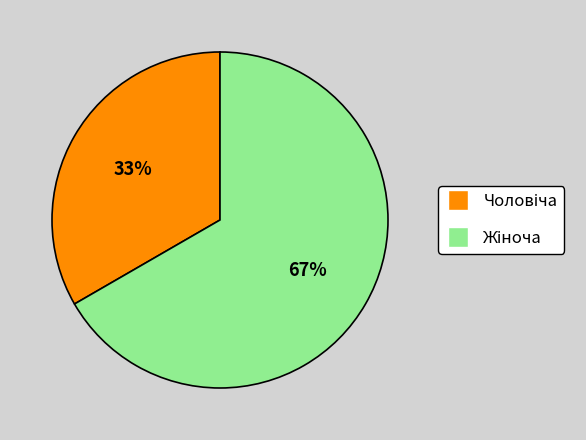

To the nearest percent, what is the average slice percentage?

50%